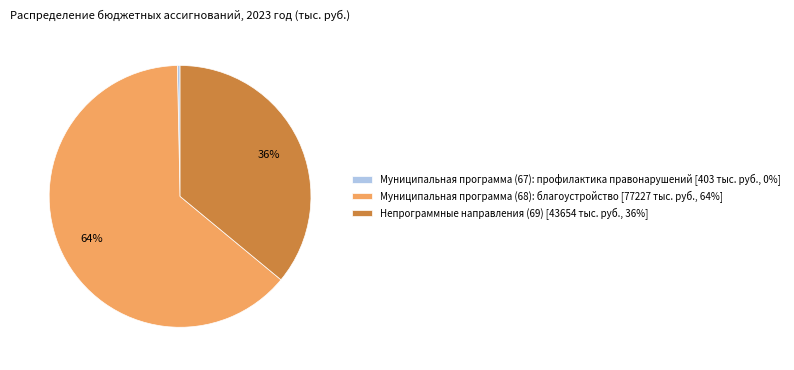

To the nearest percent, what is the average slice percentage?

33%